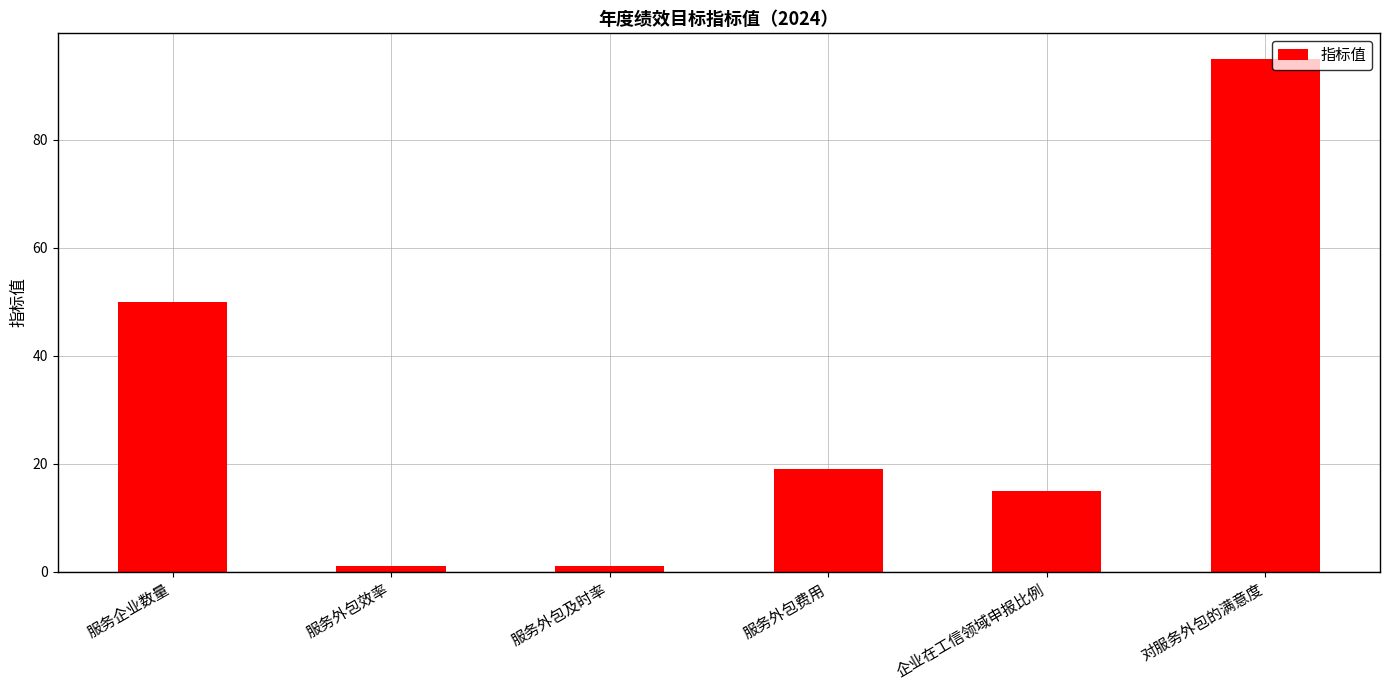

At which label is the value closest to 48?

服务企业数量